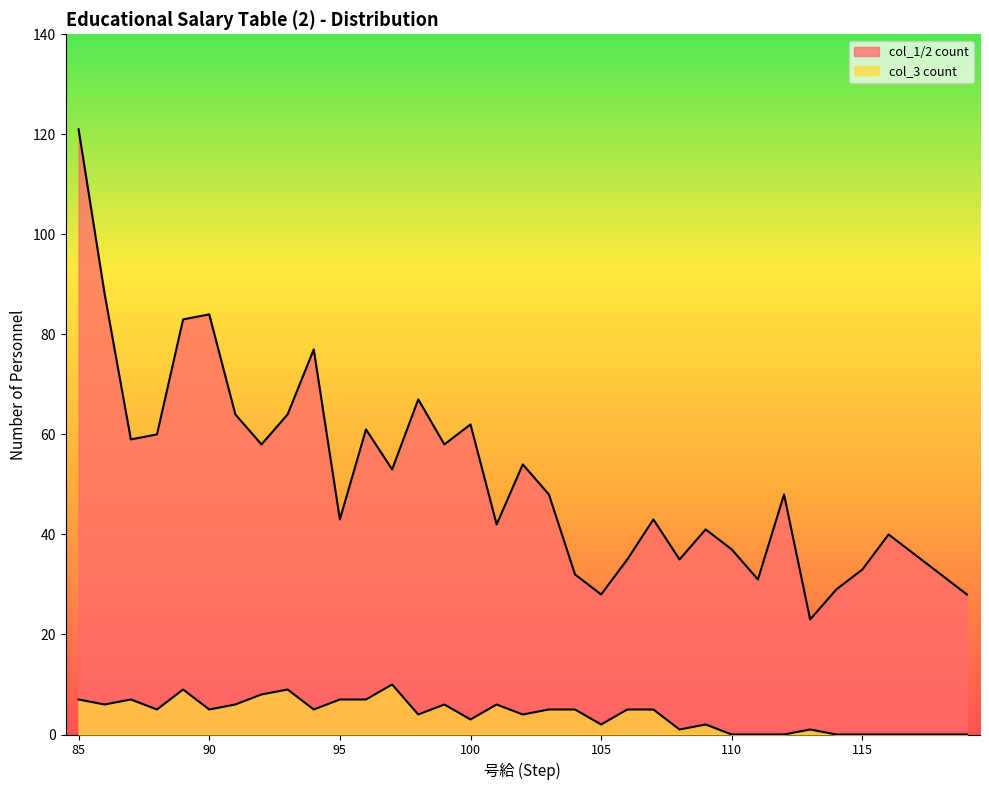

List the labels in order of col_1/2 count value, largest first.

85, 86, 90, 89, 94, 98, 91, 93, 100, 96, 88, 87, 92, 99, 102, 97, 103, 112, 95, 107, 101, 109, 116, 110, 117, 106, 108, 115, 104, 118, 111, 114, 105, 119, 113